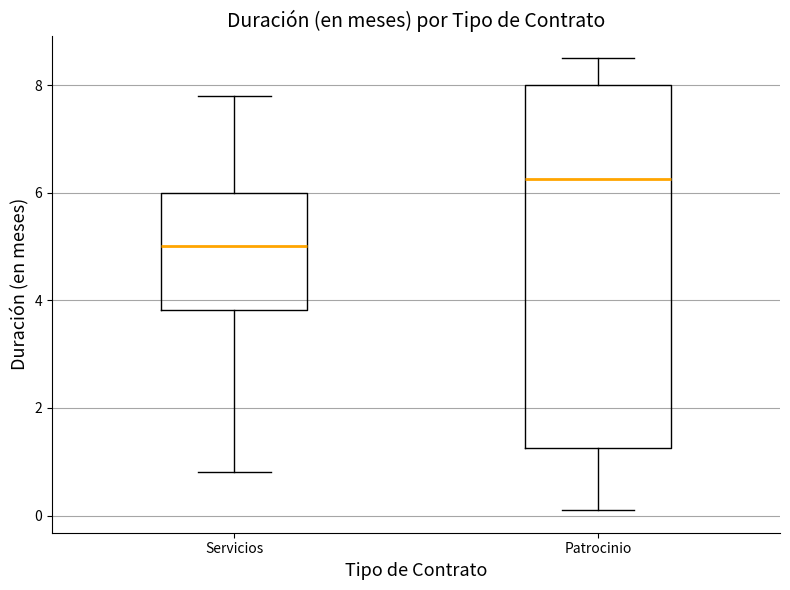

Comparing the boxes themselves (not the whiskers), which one is the tallest?

Patrocinio